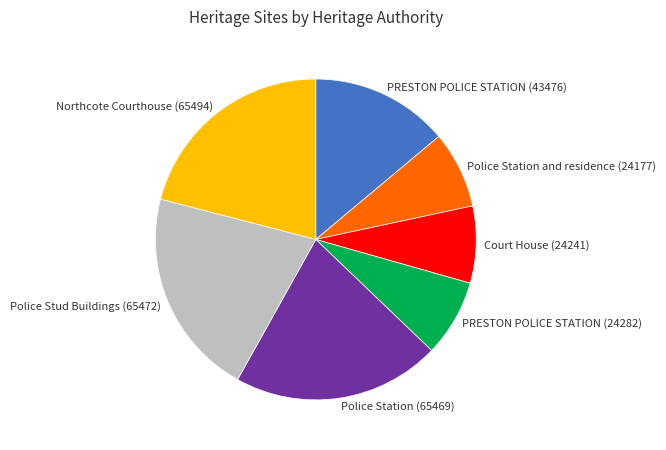

How many segments does this pie chart have?

7